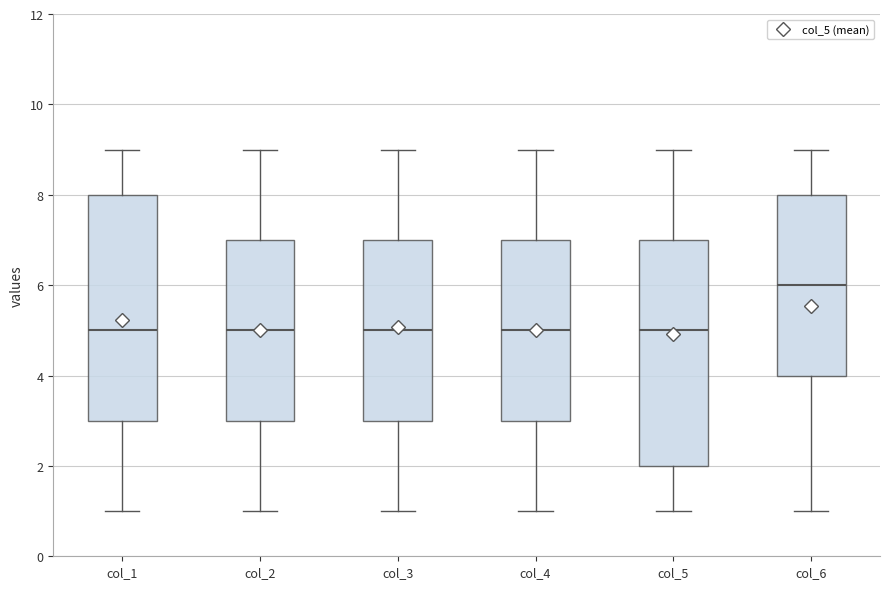

Reading left to right, transcribe this box plot: for each box, give where its median line is, the range the box spans, and where its two whiskers end, as read against the y-axis. The values are not printed on the chart, so give them approximately, as read against the axis.

col_1: median 5, box 3 to 8, whiskers 1 to 9
col_2: median 5, box 3 to 7, whiskers 1 to 9
col_3: median 5, box 3 to 7, whiskers 1 to 9
col_4: median 5, box 3 to 7, whiskers 1 to 9
col_5: median 5, box 2 to 7, whiskers 1 to 9
col_6: median 6, box 4 to 8, whiskers 1 to 9